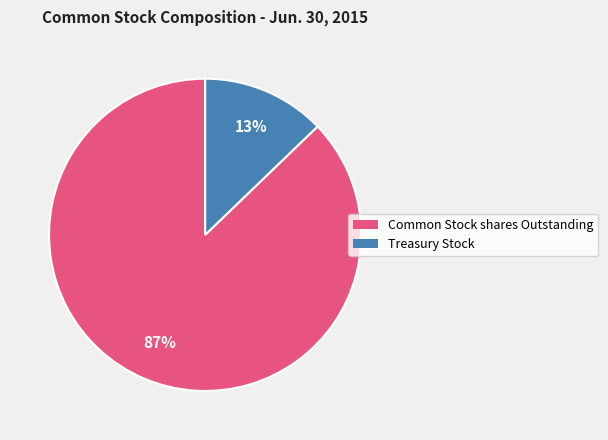

Which category has the smallest portion of the pie?

Treasury Stock